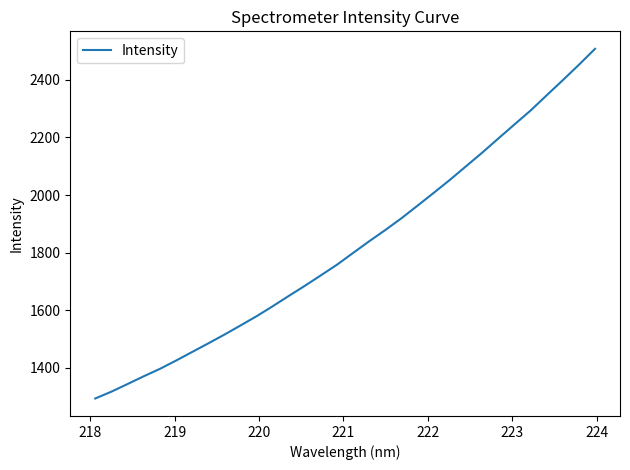

What is the difference between the maximum and minimum values?

1213.1